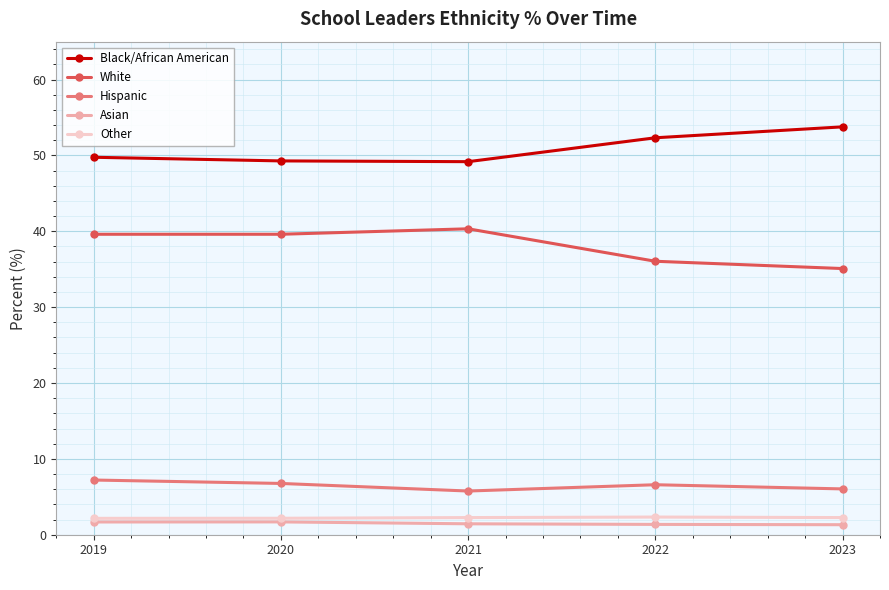

What is the total value across all series at 2021?

99.0